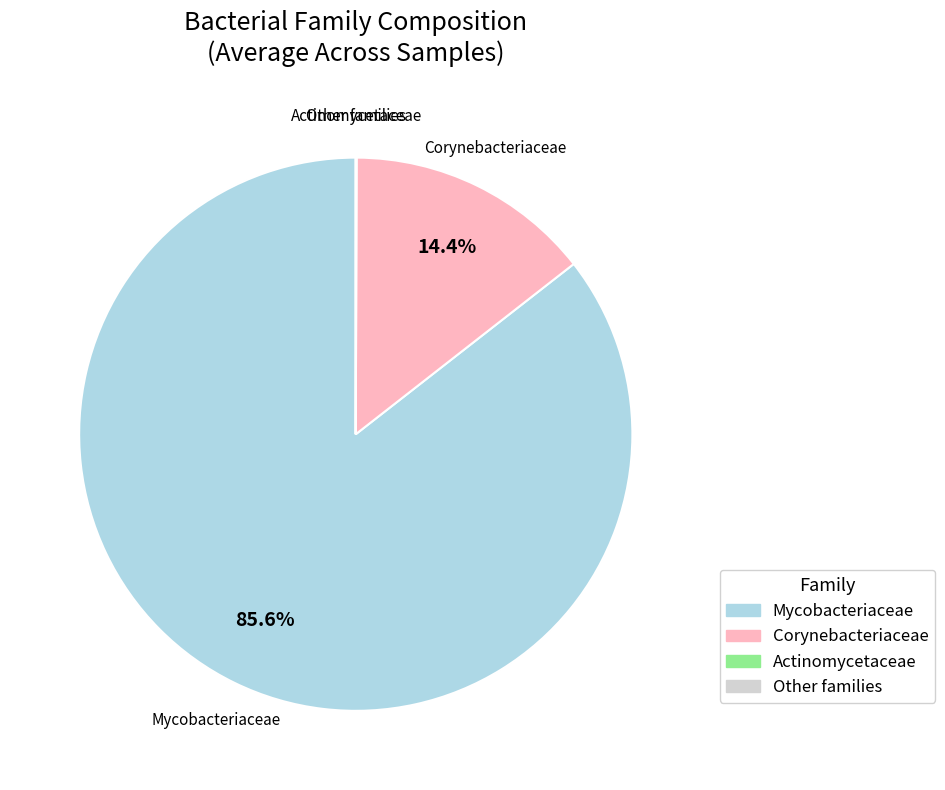

Is there a majority slice in this chart?

Yes